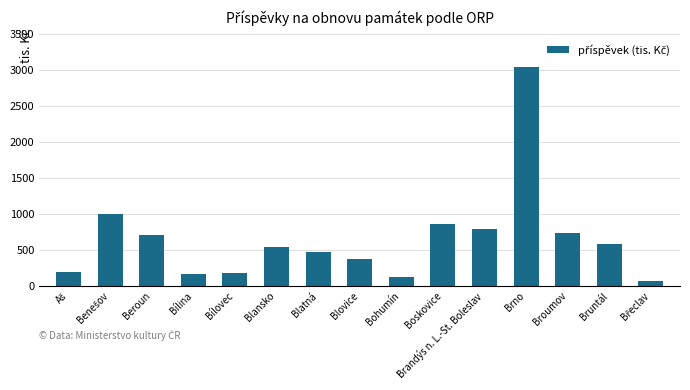

How many data points are less than 537?

7